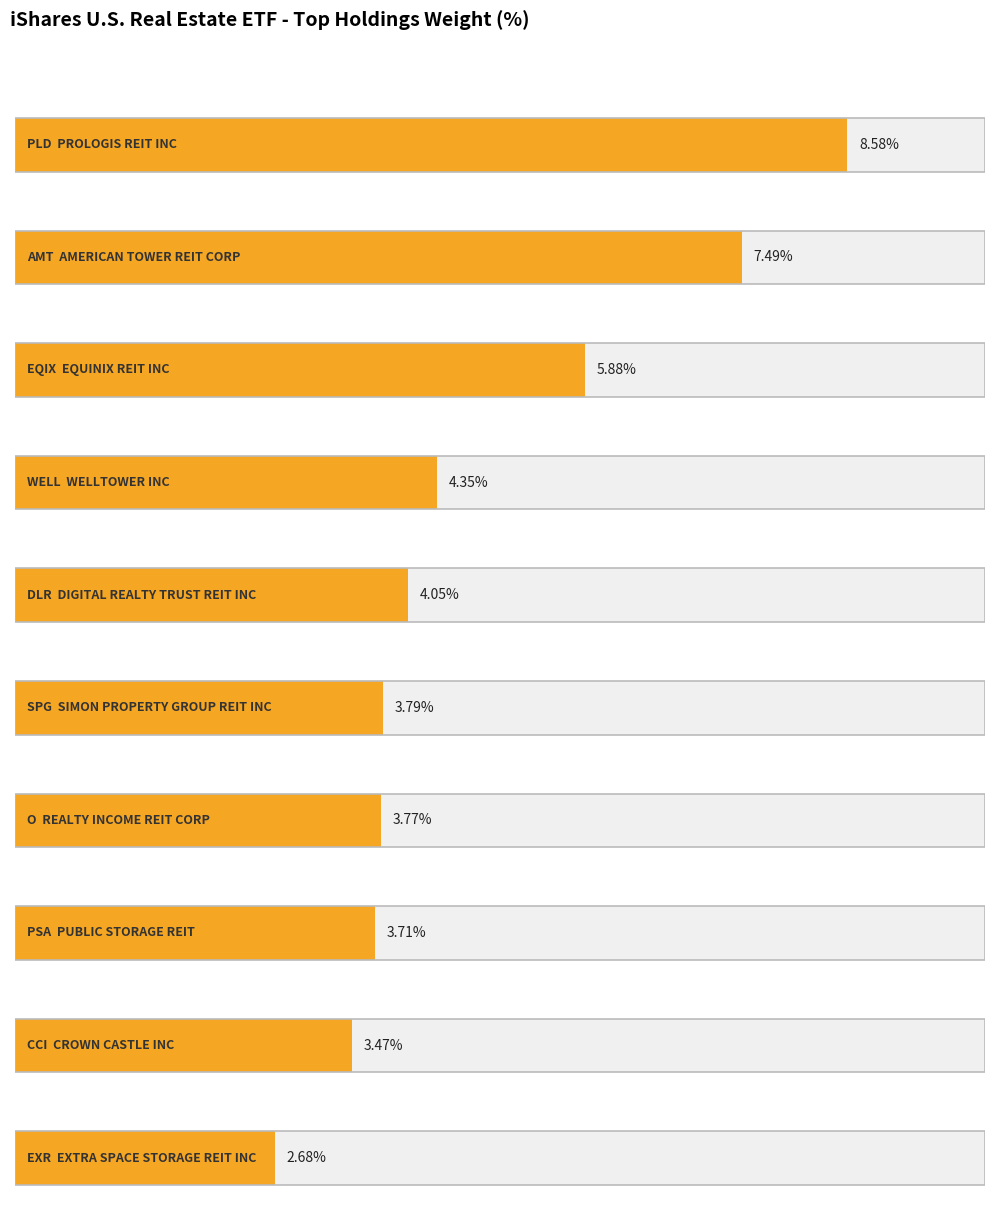

What is the difference between the maximum and minimum values?

5.9